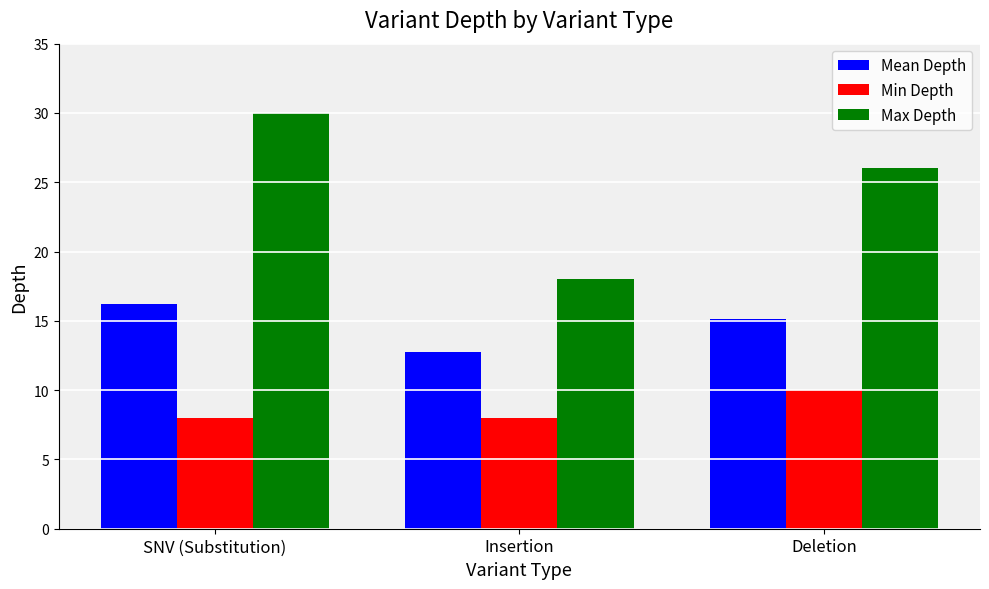

What is the smallest value displayed?

8.0